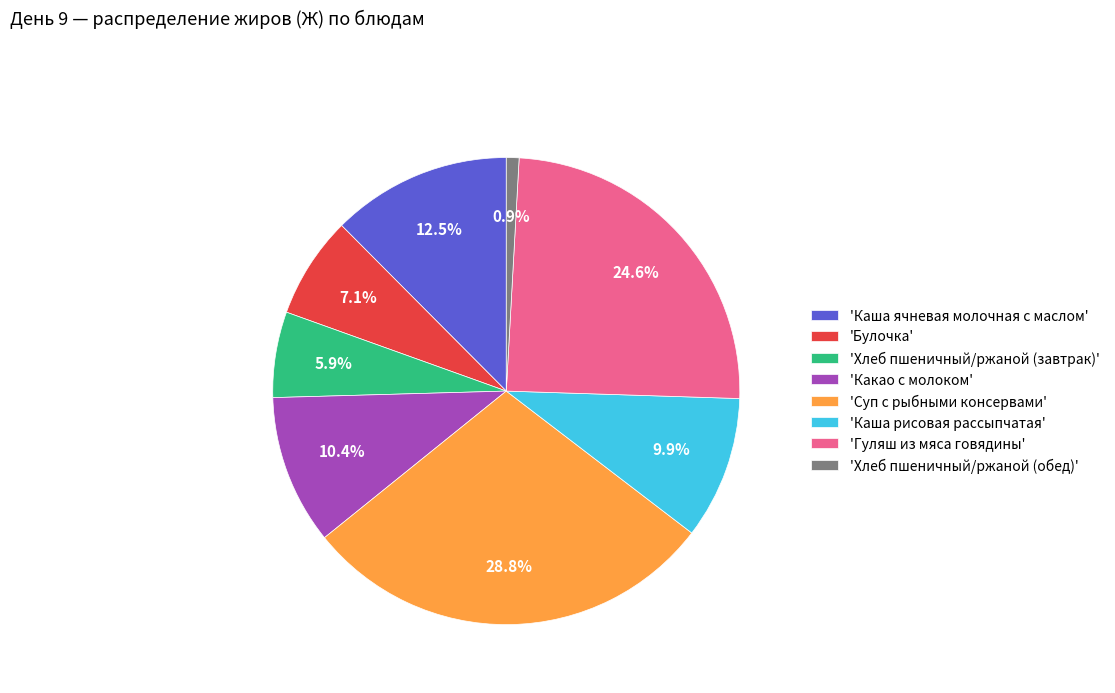

What percentage do 'Суп с рыбными консервами' and 'Булочка' together represent?

35.9%